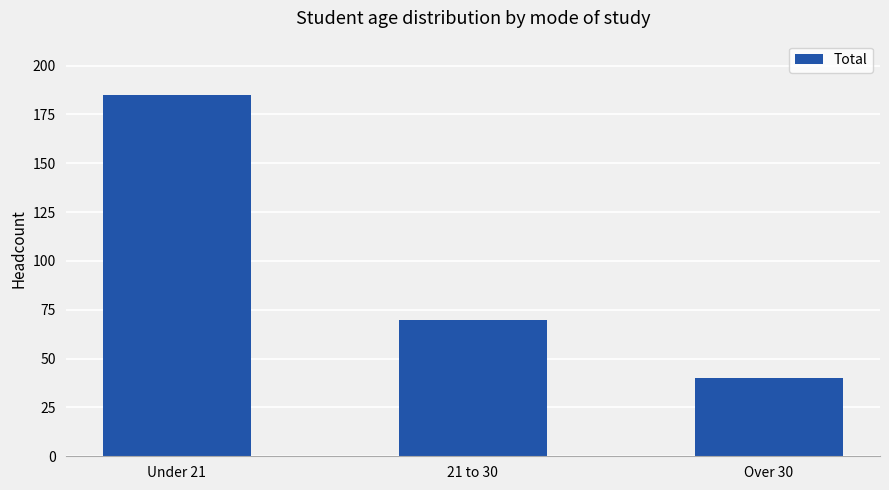

Count the values in the range 40 to 185.

3